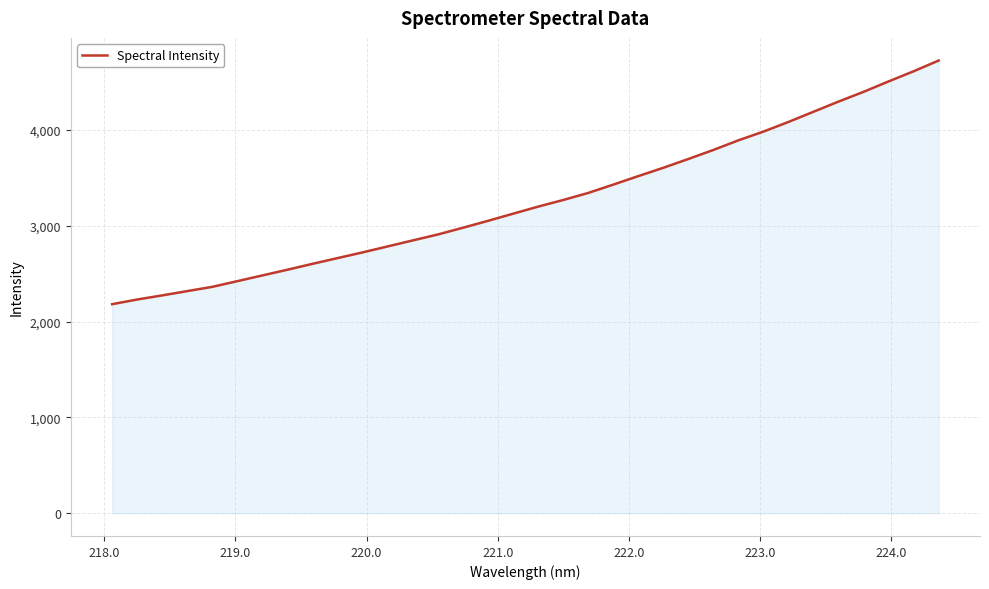

What is the greatest value displayed?

4723.3